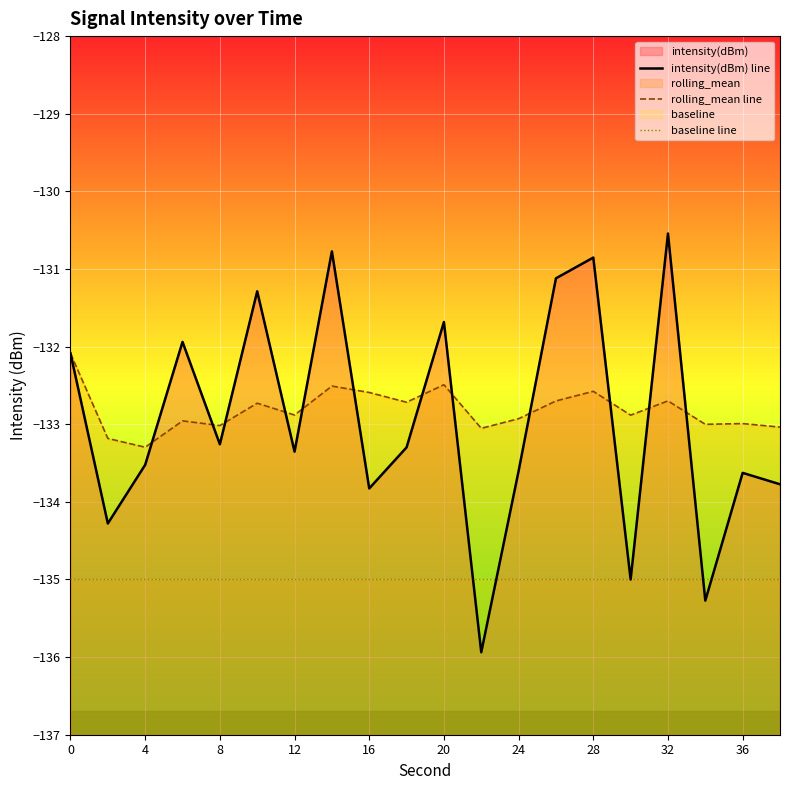

List the series in order of their peak value, highest first.

intensity(dBm) line, rolling_mean line, baseline line